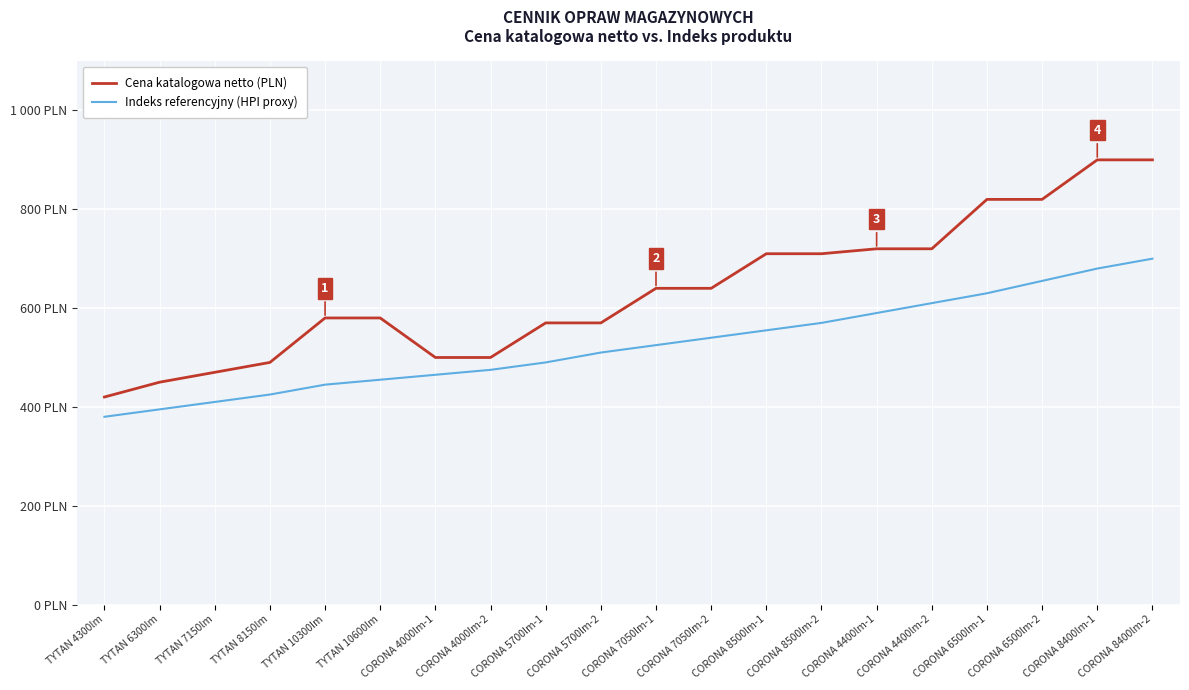

Read the Cena katalogowa netto (PLN) value at CORONA 8500lm-2, to the nearest 10.

710